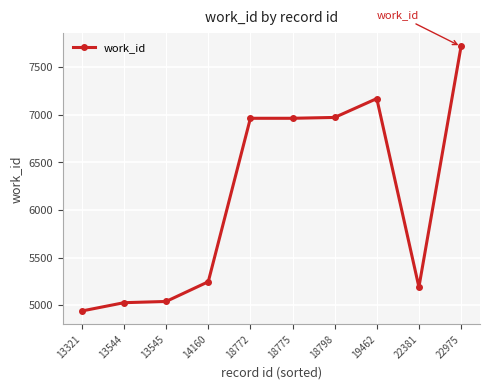

Which category has the lowest value across all series?

13321